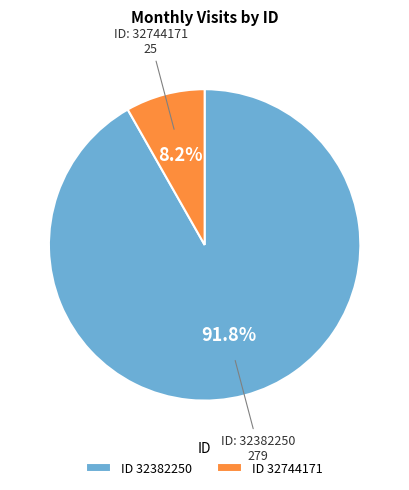

Which has a higher value, ID 32382250 or ID 32744171?

ID 32382250